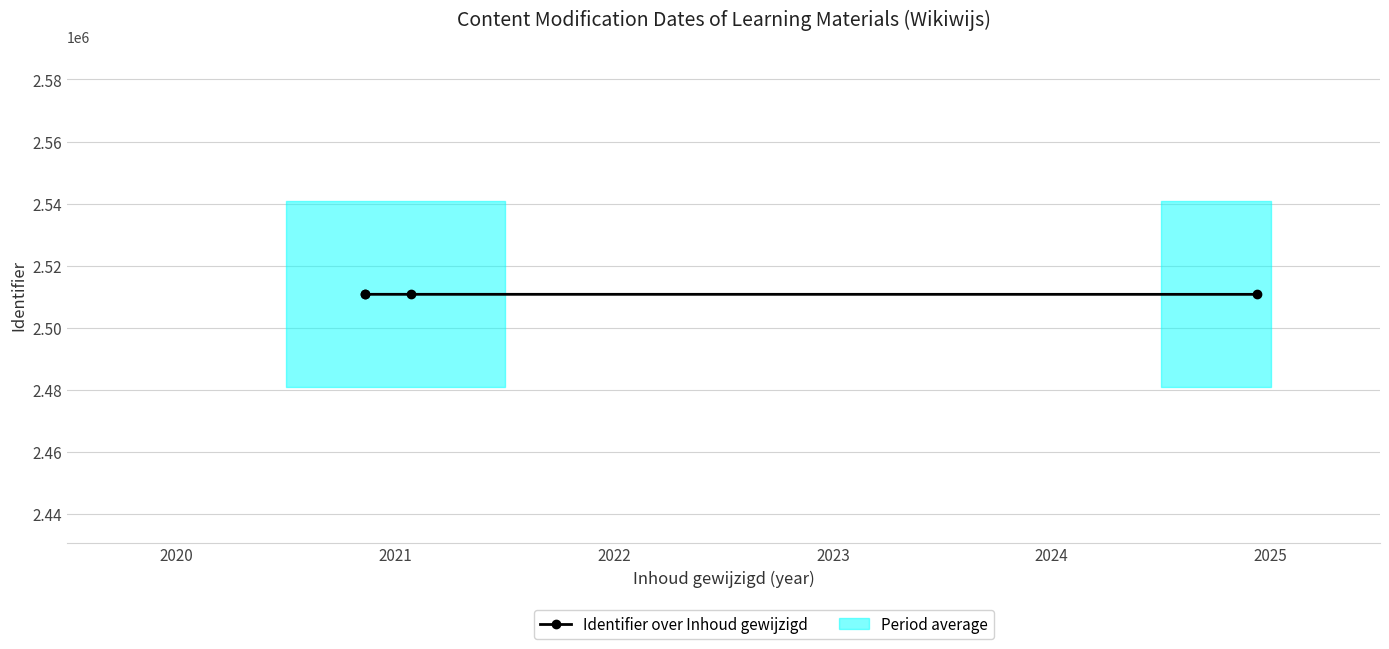

At which category does the data reach its first local peak?

2021